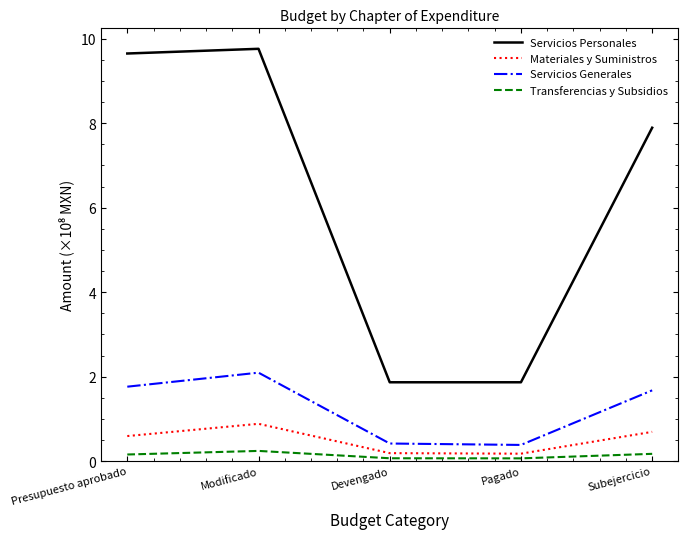

The Materiales y Suministros series shows 0.9 at Modificado. True or false?

True